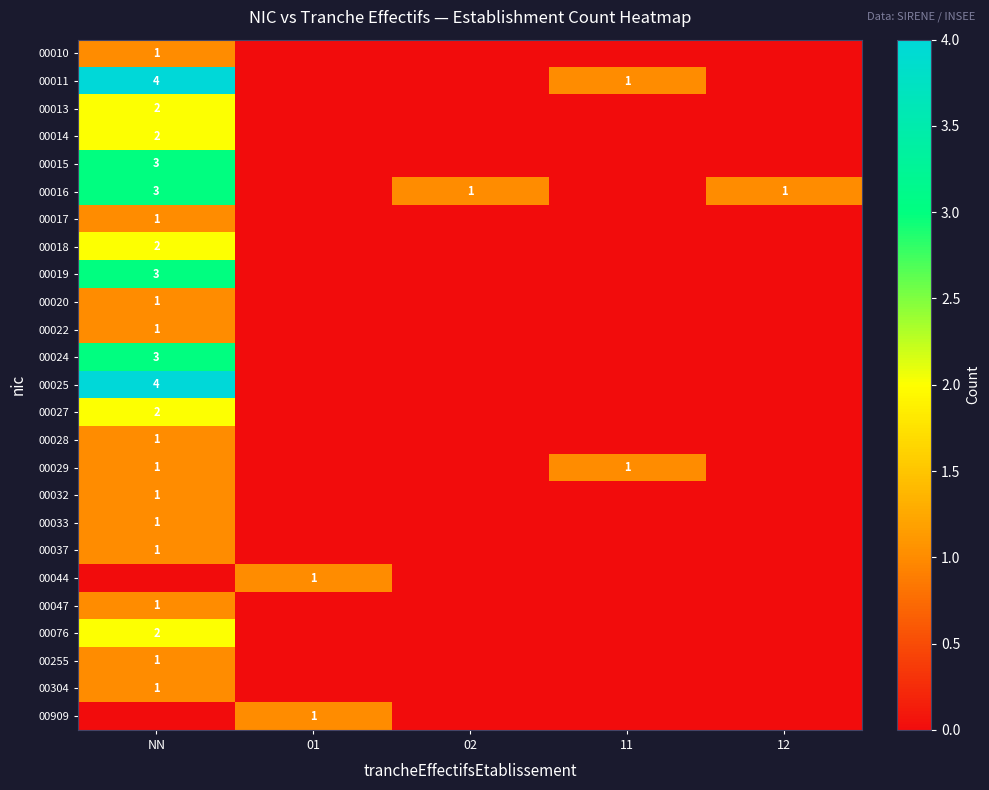

True or false: 00025 has a value of 4 at NN.

True